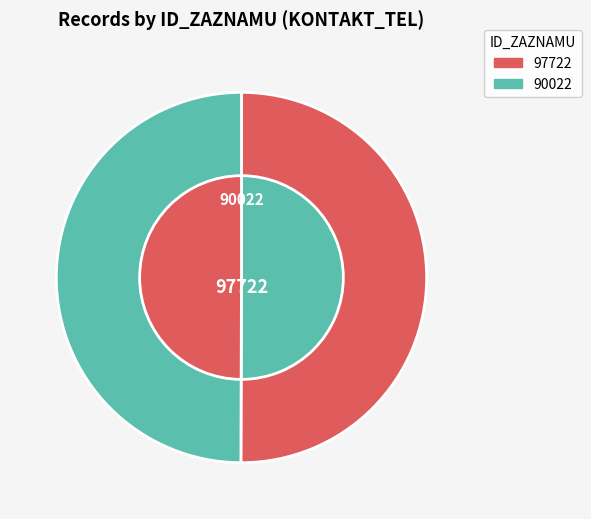

Between 97722 and 90022, which is larger?

97722